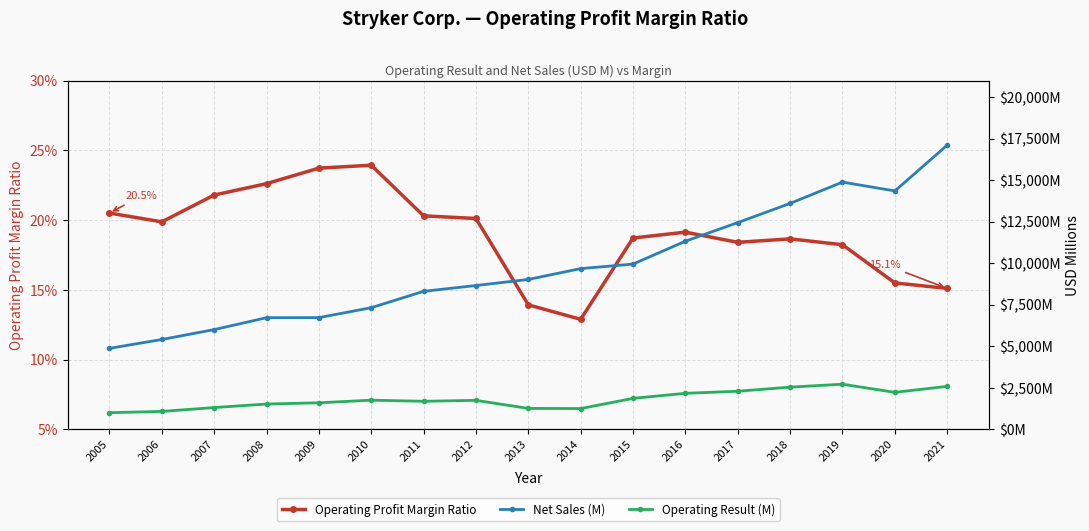

What is the maximum value for Operating Result (M)?

2713.0